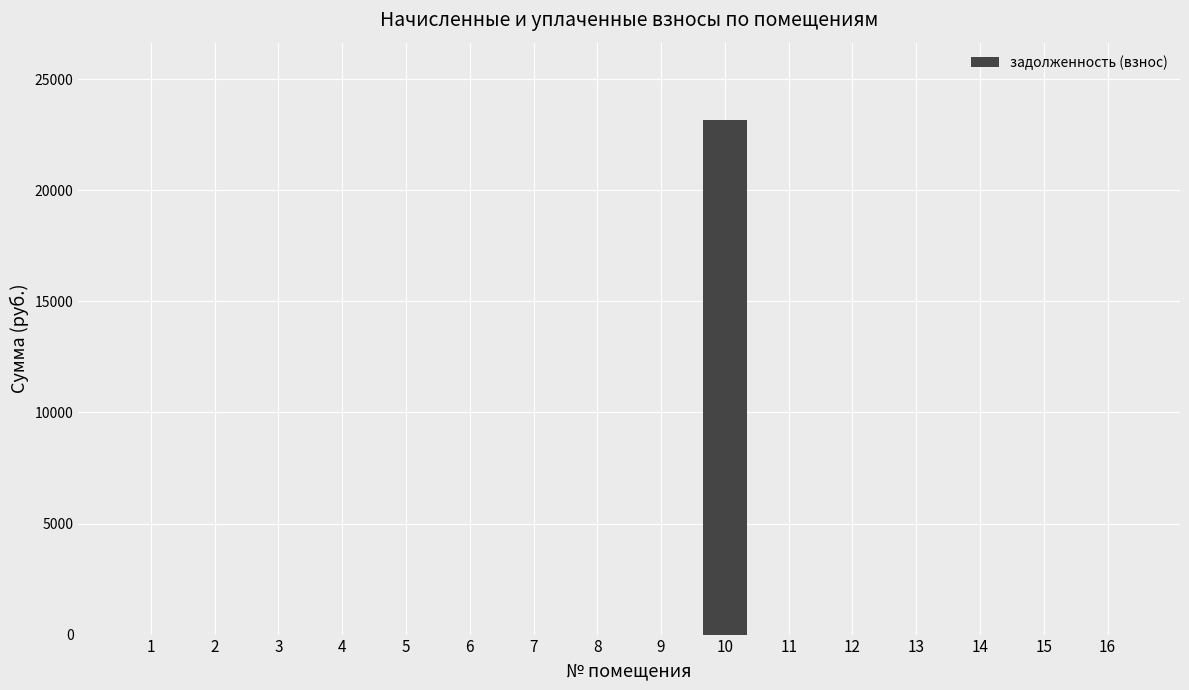

Reading left to right, extract all data points from this chart.

0.0	0.0	0.0	0.0	0.0	0.0	0.0	0.0	0.0	23172.4	0.0	0.0	0.0	0.0	0.0	0.0